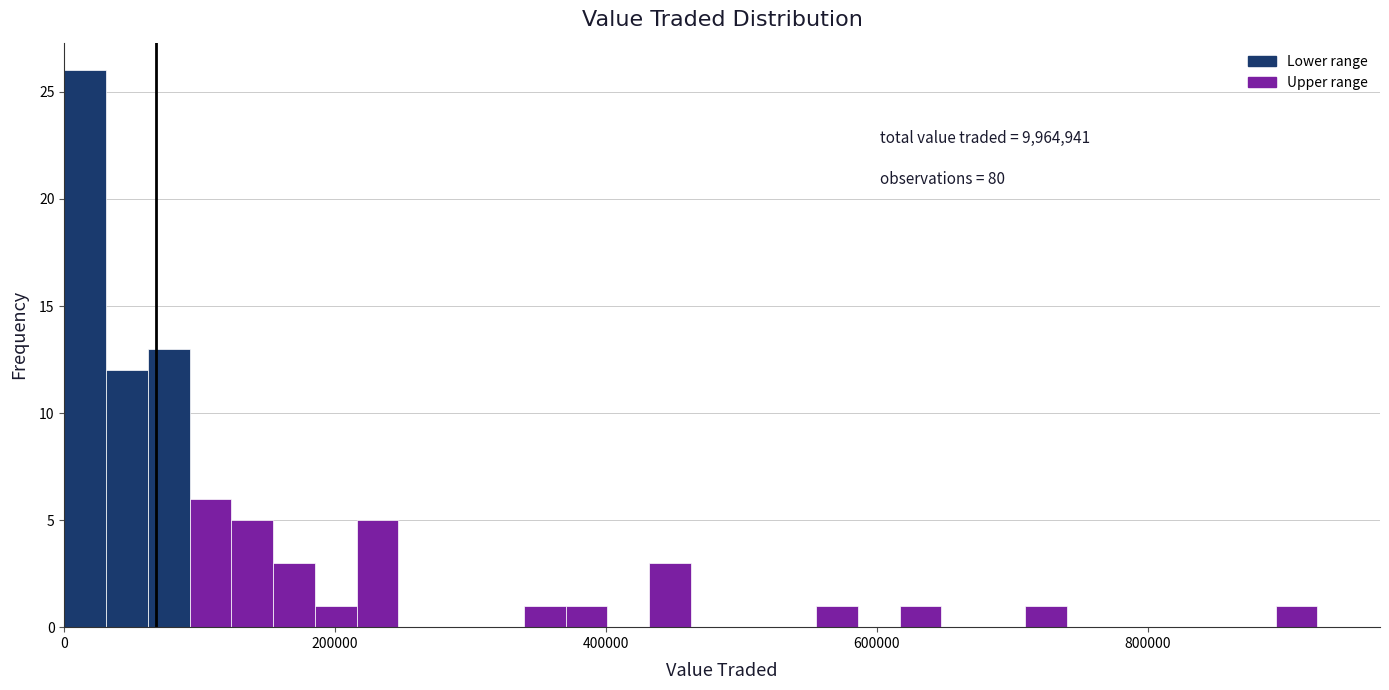

Read against the x-axis, roughly where is the centre of the tallest bar?

20000